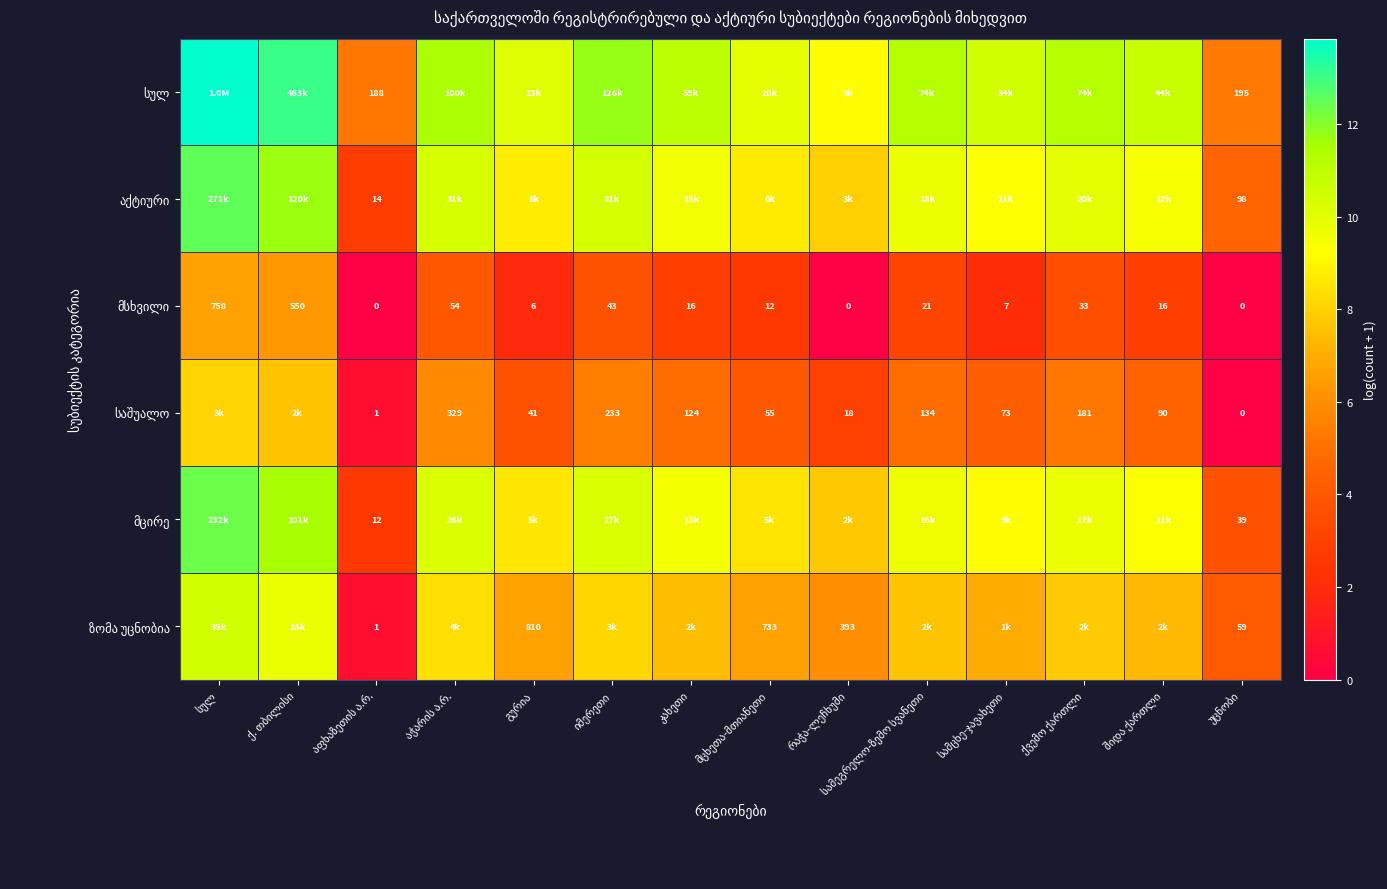

Which series has the largest range (max minus min)?

აქტიური